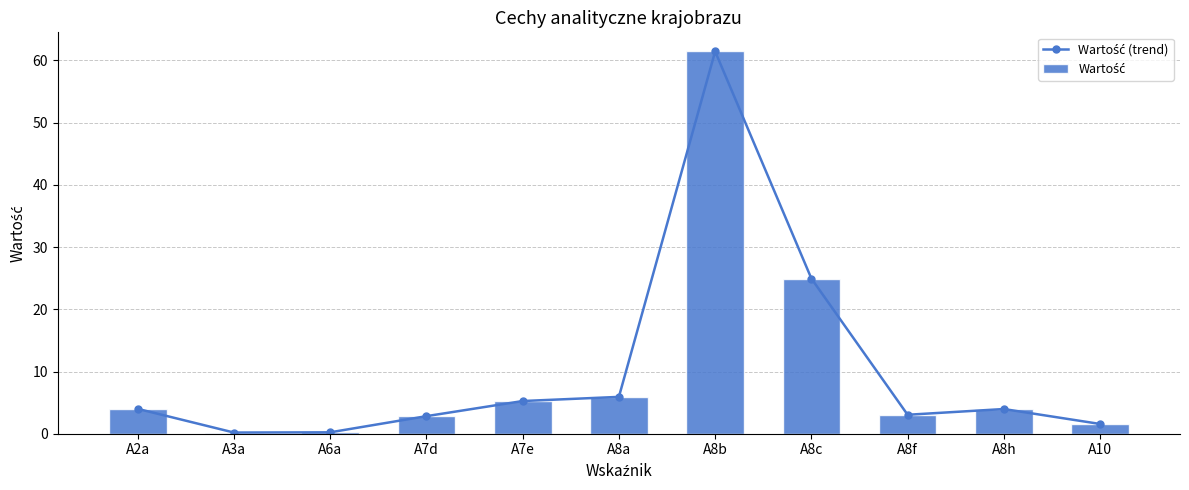

At which label does Wartość (trend) first exceed 3?

A2a